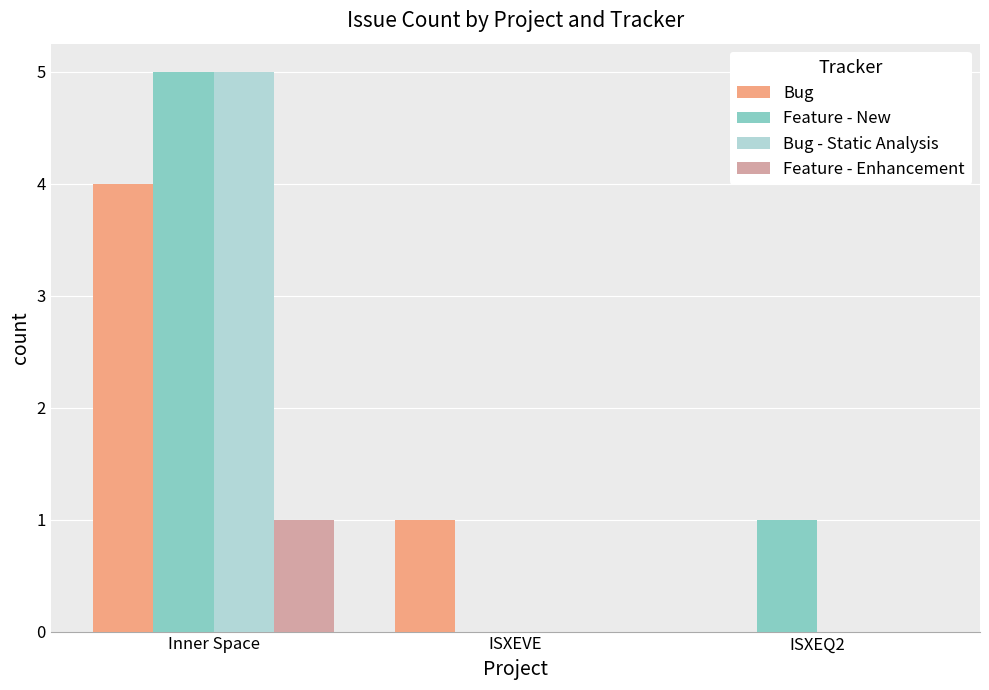

How many Feature - New values are between 0 and 5?

3